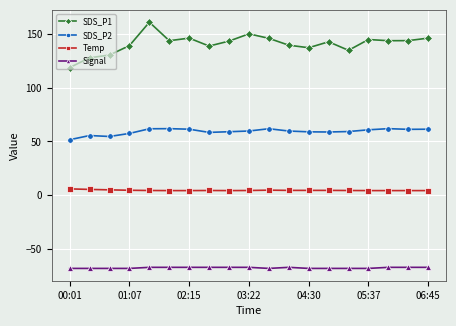

List the series in order of their peak value, lowest first.

Signal, Temp, SDS_P2, SDS_P1